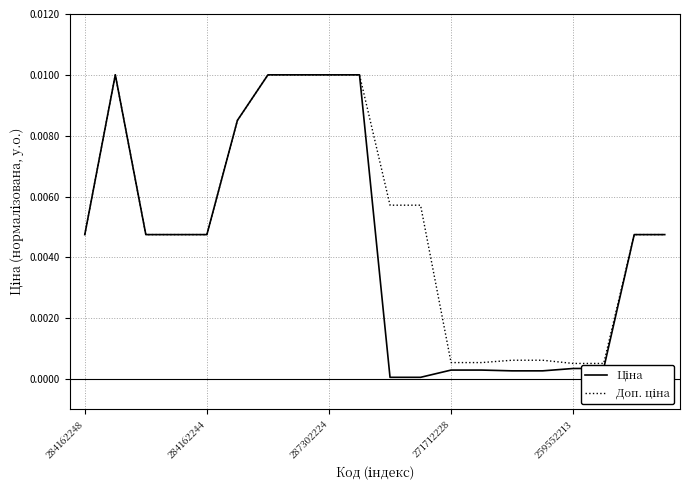

How many lines are shown in the chart?

2